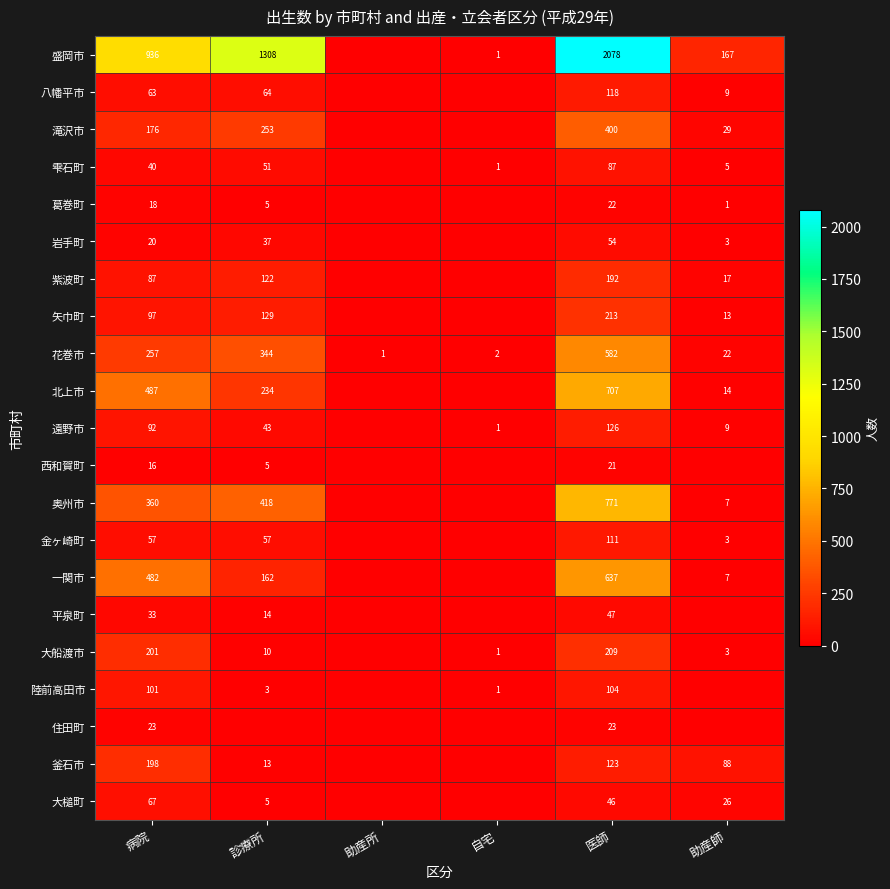

What is the difference between the highest and lowest values at 医師?

2057